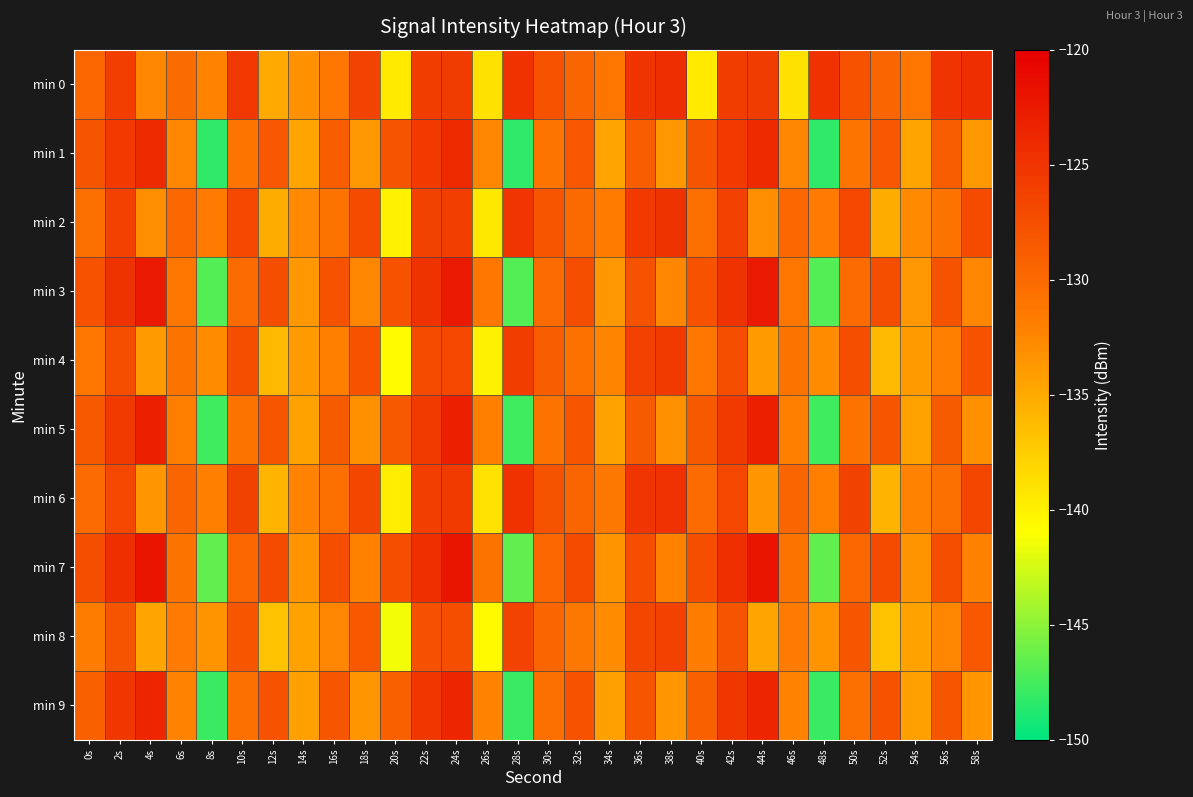

Between 52s and 24s, which is larger?

24s